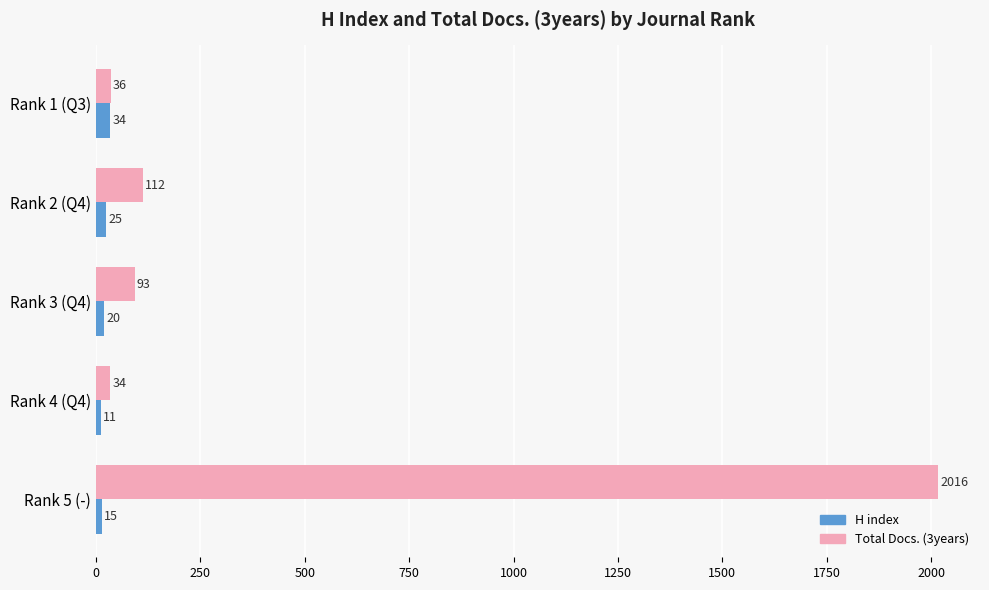

Which series has the largest range (max minus min)?

Total Docs. (3years)